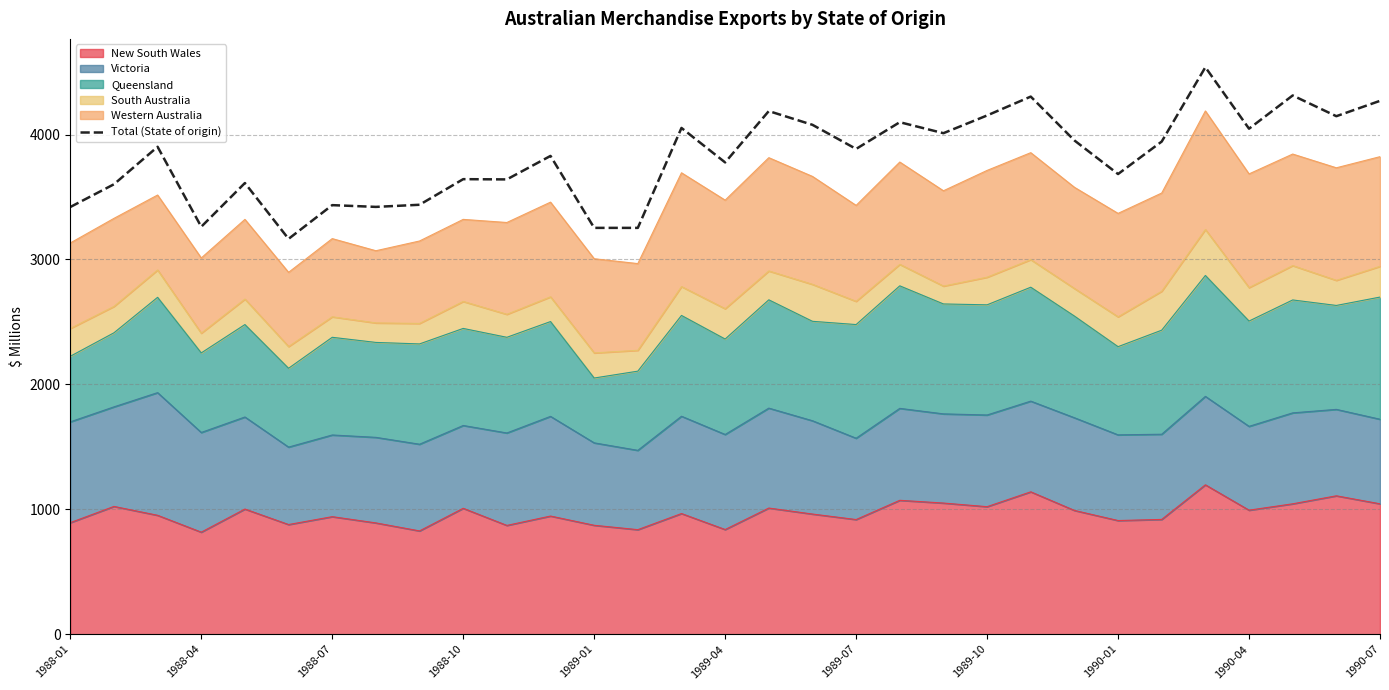

True or false: the data shows 887 at 19.

False